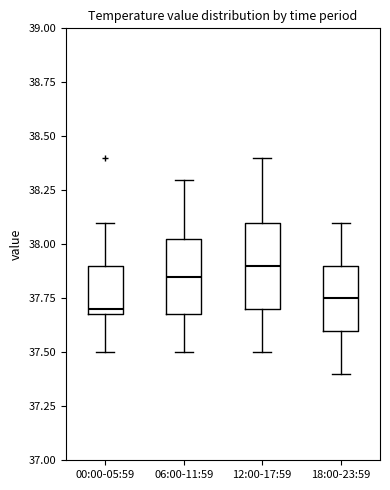

Reading left to right, transcribe this box plot: for each box, give where its median line is, the range the box spans, and where its two whiskers end, as read against the y-axis. The values are not printed on the chart, so give them approximately, as read against the axis.

00:00-05:59: median 37.70 (just above the box's lower edge), box 37.70 to 37.90, whiskers 37.50 to 38.10
06:00-11:59: median 37.85, box 37.70 to 38.05, whiskers 37.50 to 38.30
12:00-17:59: median 37.90, box 37.70 to 38.10, whiskers 37.50 to 38.40
18:00-23:59: median 37.75, box 37.60 to 37.90, whiskers 37.40 to 38.10